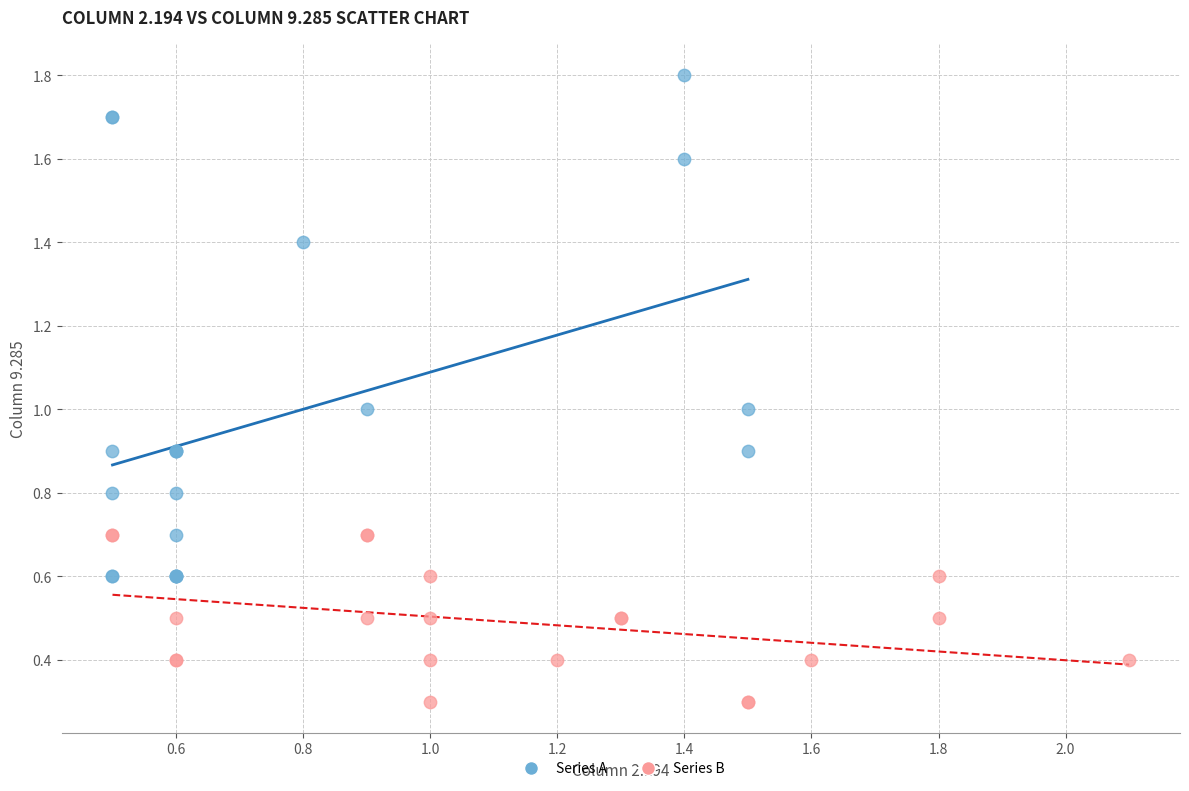

Which series has the widest spread of Y values?

Series A